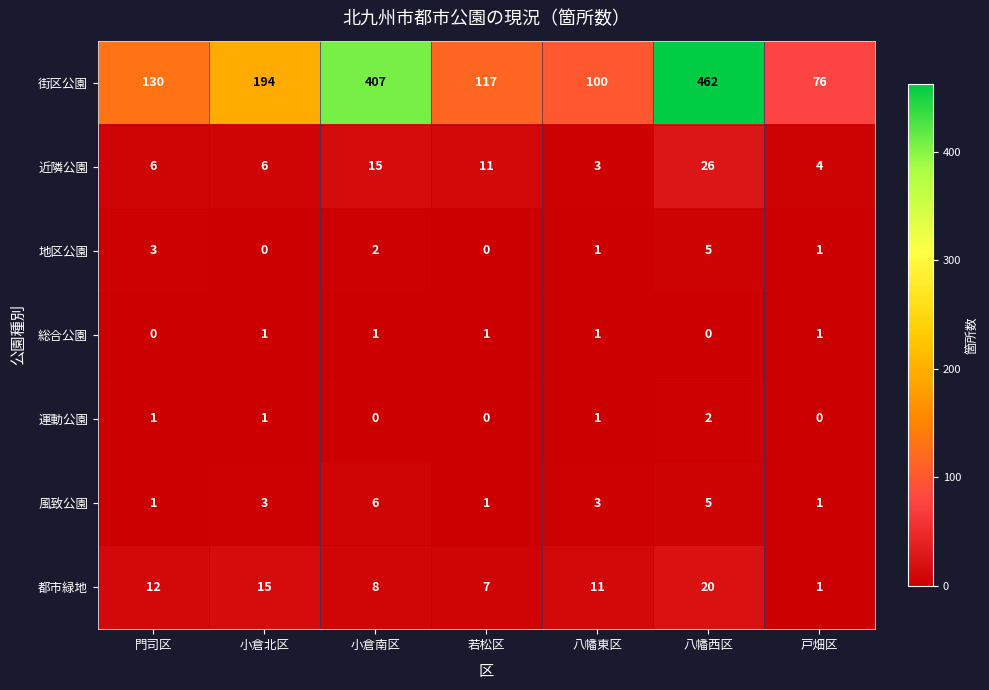

The 近隣公園 series shows 2 at 小倉北区. True or false?

False